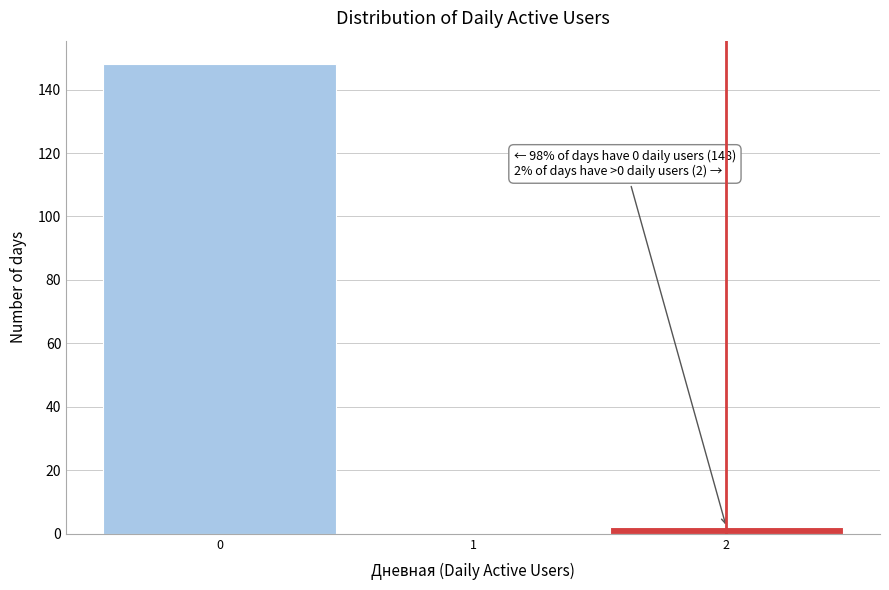

Reading left to right, transcribe all the data shown in this chart.

0=148	2=2